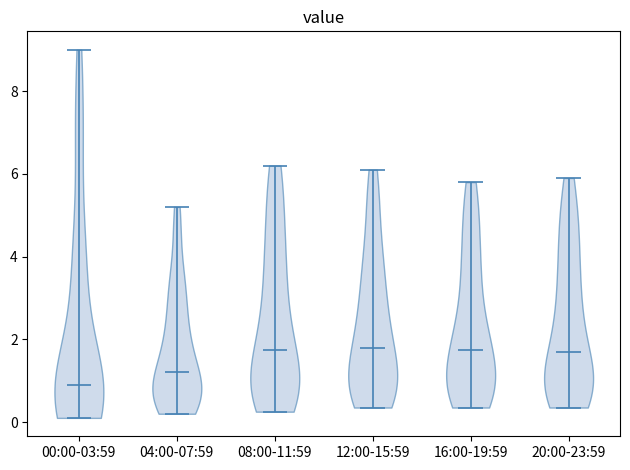

Where does the median line of the violin for 16:00-19:59 sit on the y-axis? The values are not printed on the chart, so give them approximately, as read against the axis.

1.8